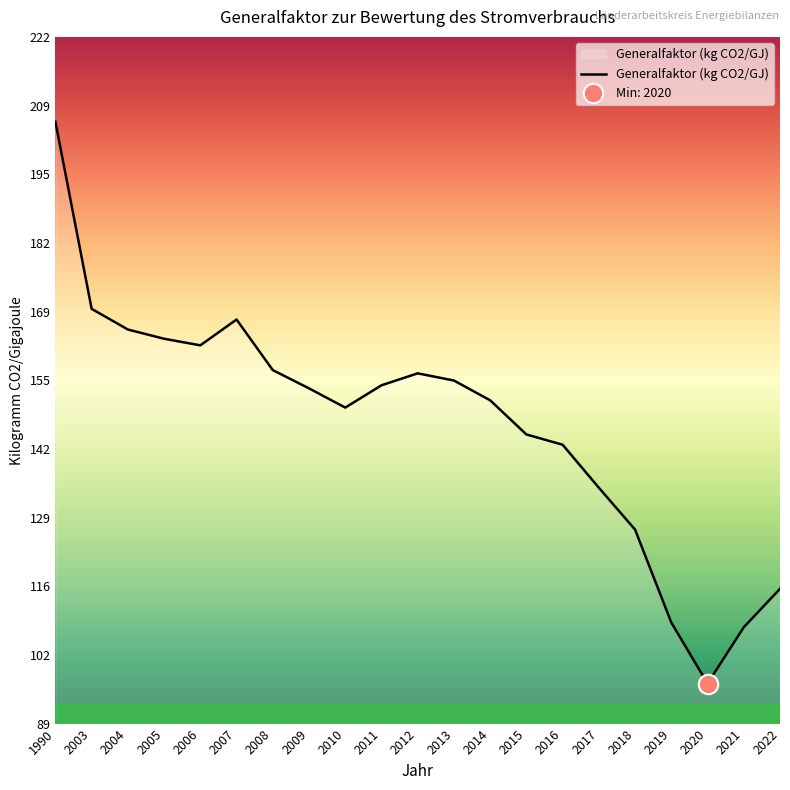

Reading left to right, transcribe all the data shown in this chart.

205.4	169.3	165.3	163.5	162.2	167.2	157.4	153.9	150.2	154.5	156.8	155.4	151.6	145.0	143.0	134.7	126.6	108.6	96.8	107.7	115.1